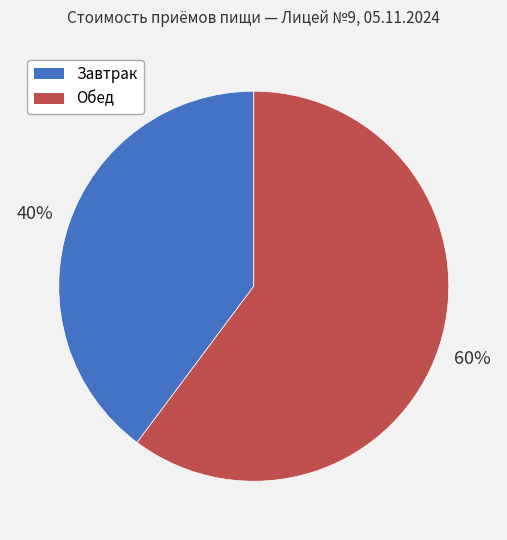

Approximately how many times larger is the value at Обед compared to Завтрак?

1.5